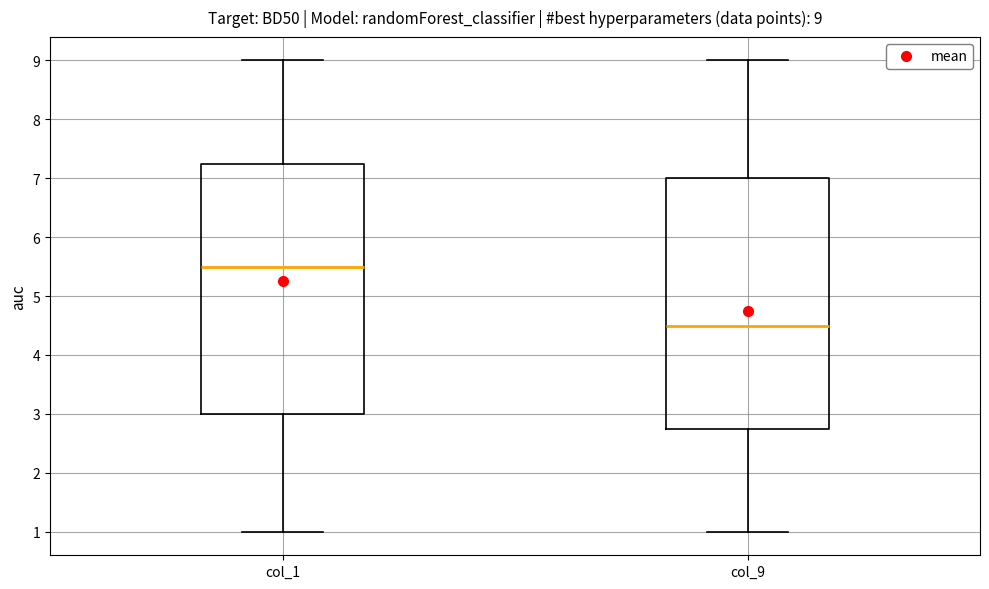

Which box's median line is the lowest?

col_9